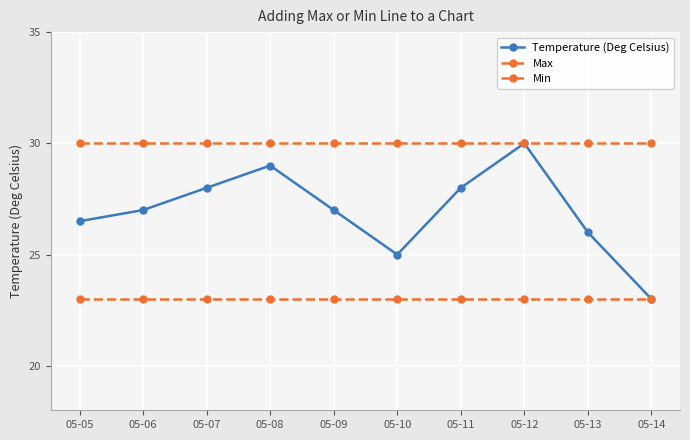

True or false: Max and Min cross at least once.

False